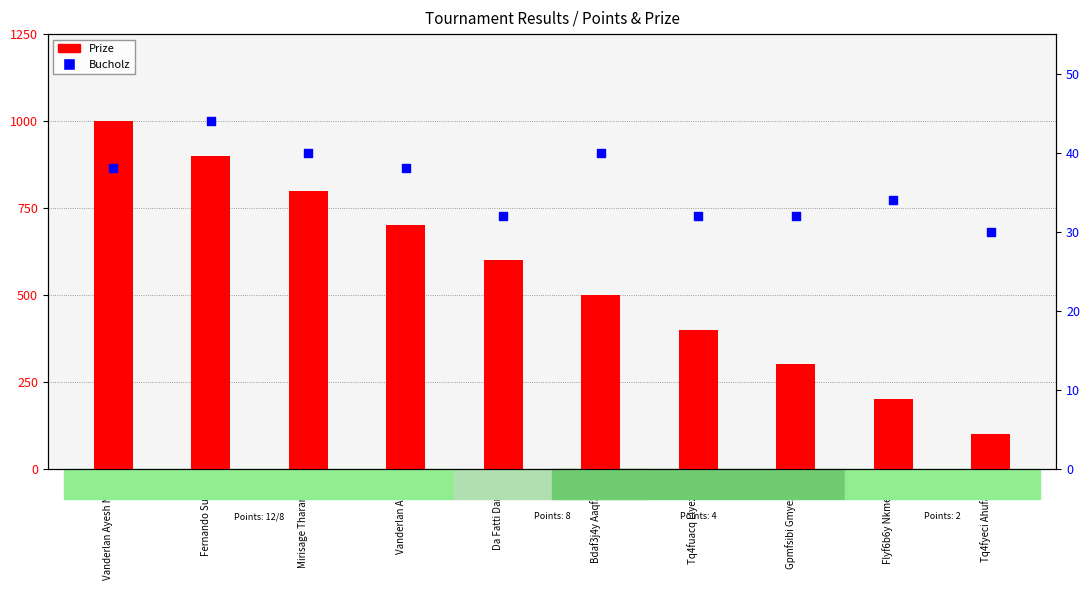

Which series contains the highest Y value?

Prize